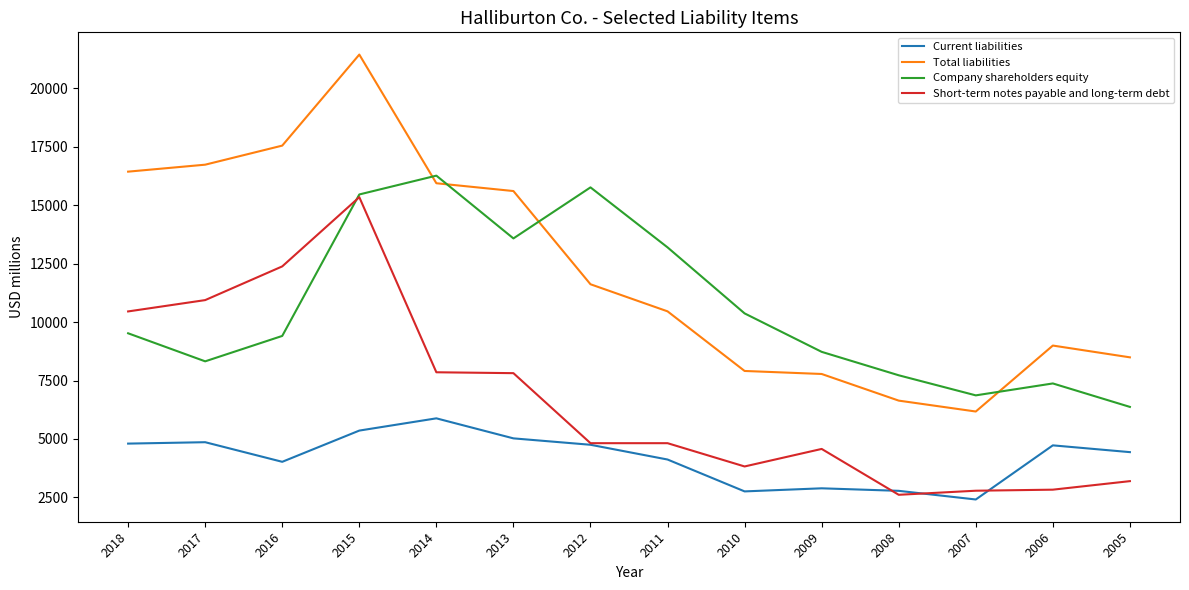

True or false: Company shareholders equity has a value of 22997 at 2014.

False